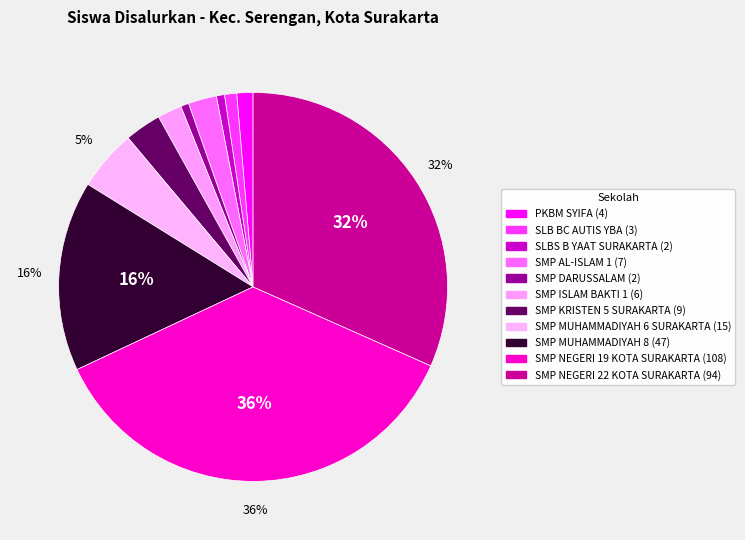

How many slices are in this pie chart?

11